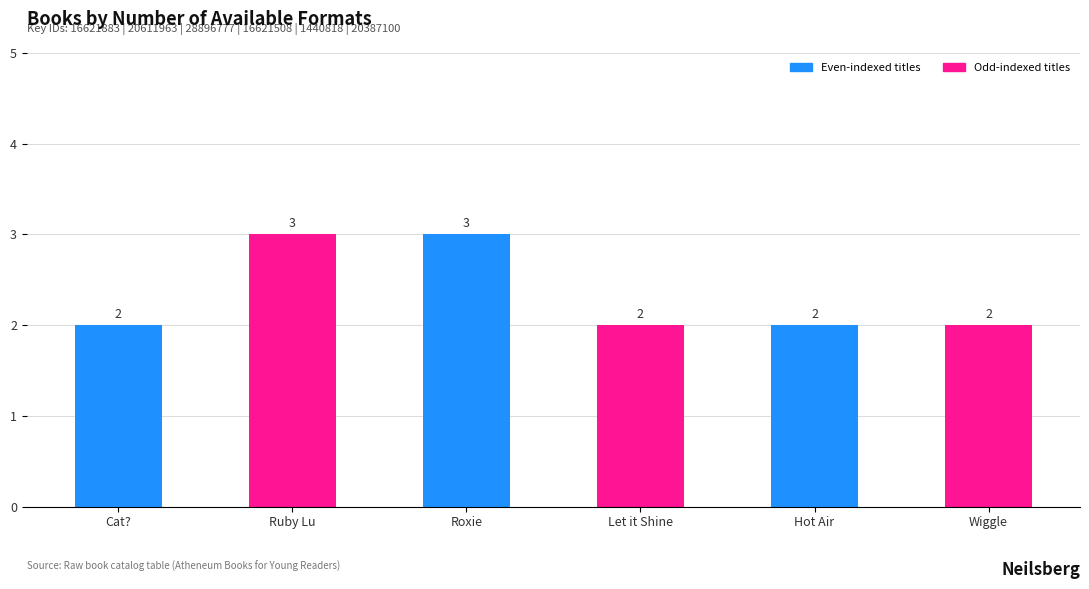

What value does the data have at Ruby Lu?

3